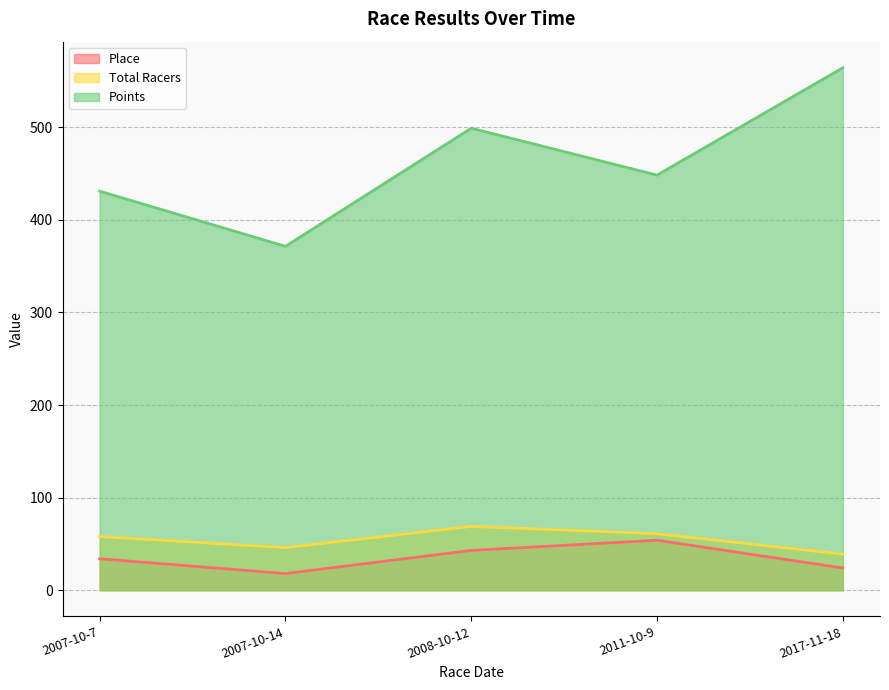

At which label does Total Racers first exceed 58?

2008-10-12